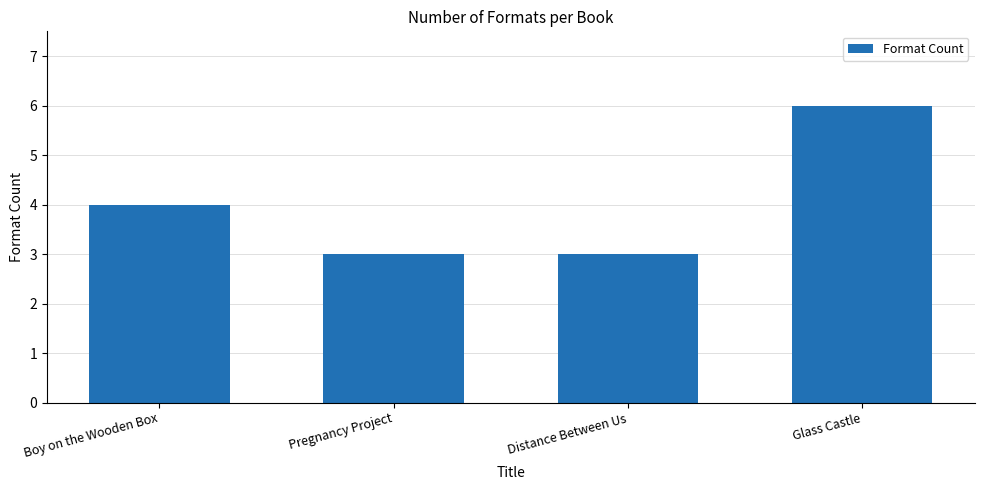

What is the label of the 2nd bar from the left?

Pregnancy Project